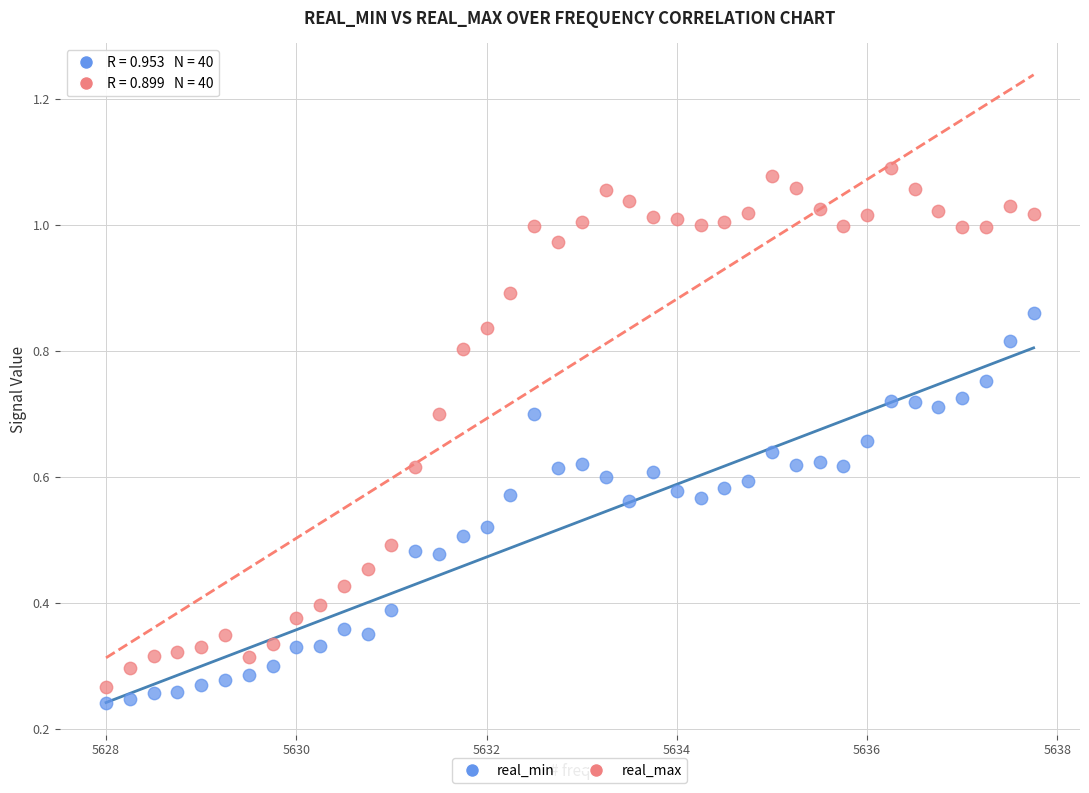

Which series reaches the minimum Y coordinate?

real_min